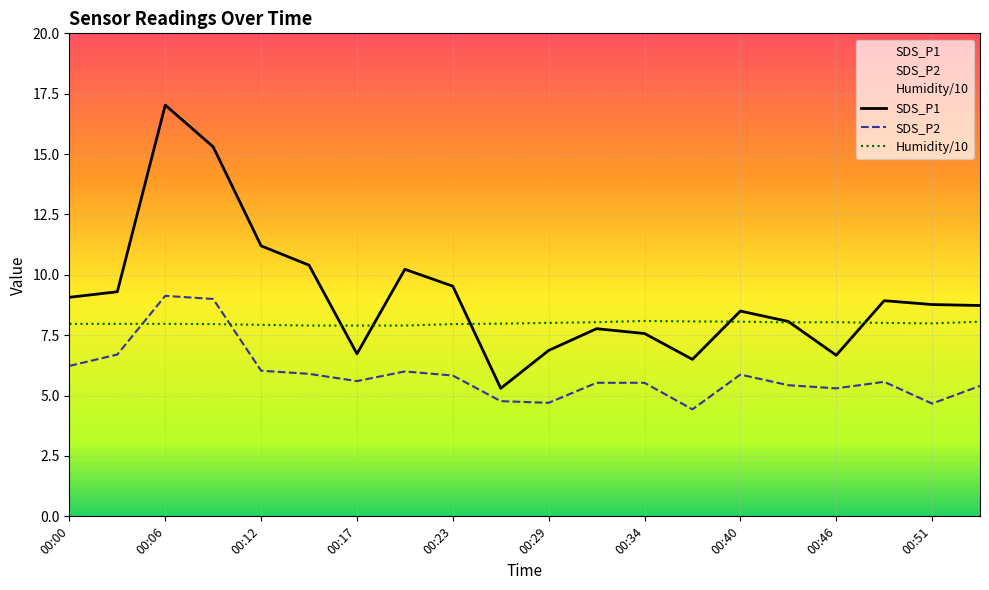

True or false: SDS_P1 and SDS_P2 intersect in this chart.

False